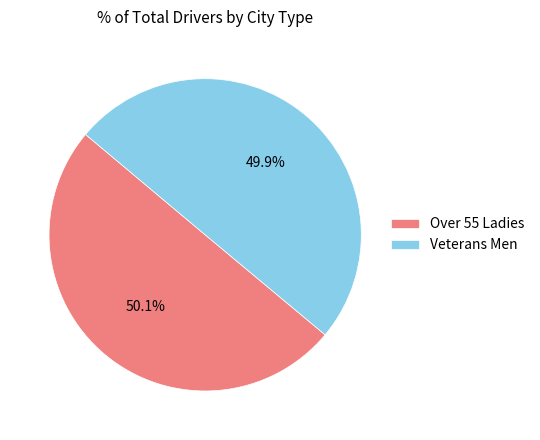

True or false: Veterans Men accounts for 50% of the total.

True